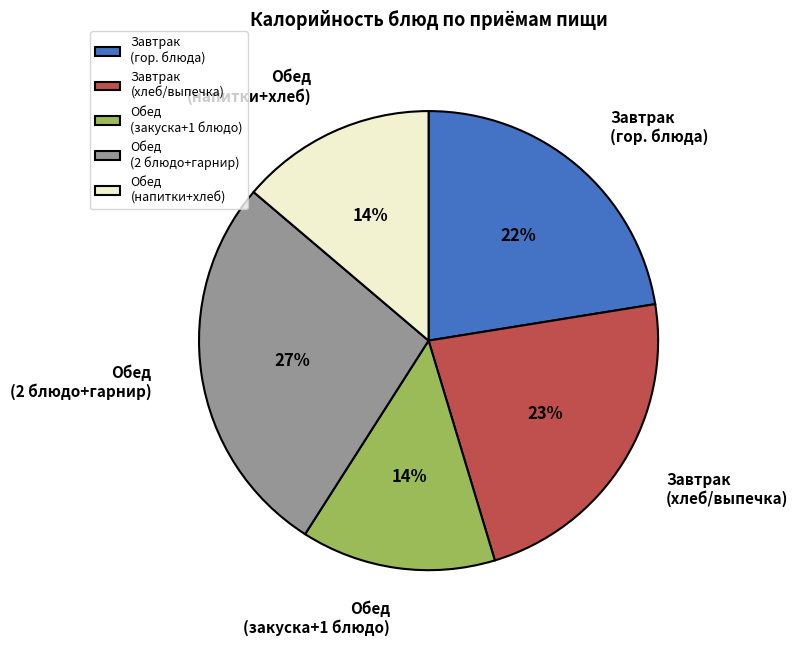

Combined, do Завтрак (хлеб/выпечка) and Завтрак (гор. блюда) account for over 50%?

No